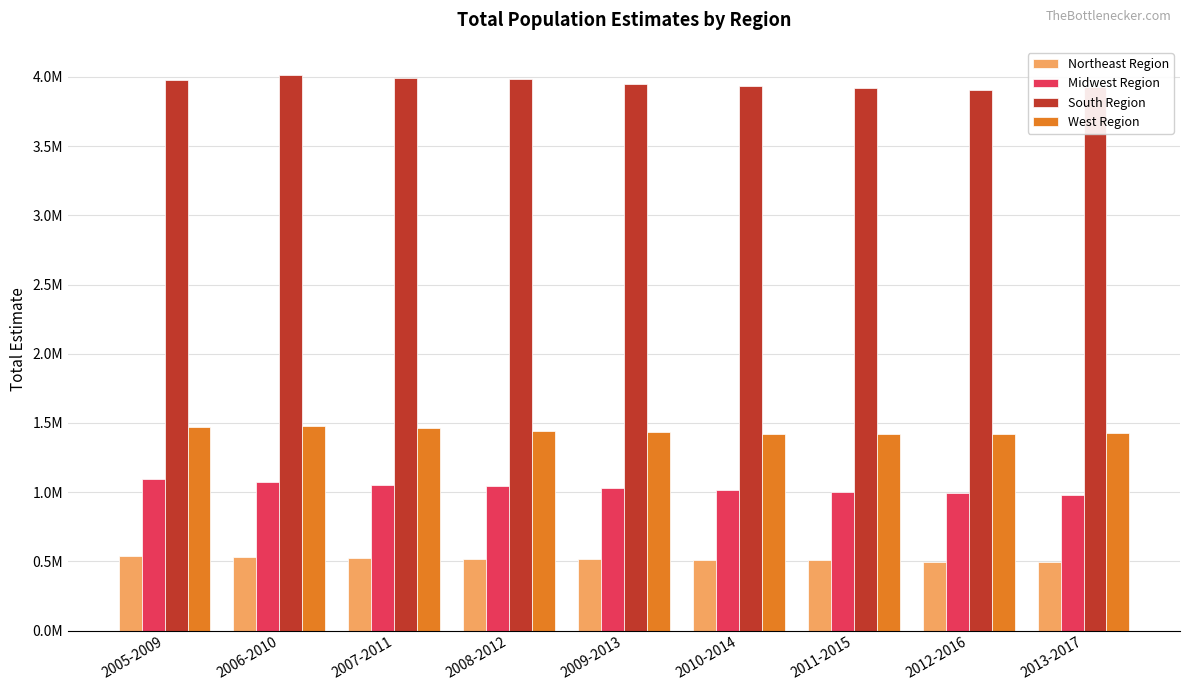

Reading left to right, list all the values displayed in this chart.

Northeast Region: 539397	532050	526883	519687	514920	512766	508337	498829	497261
Midwest Region: 1097951	1074666	1055254	1042878	1030122	1017283	1003886	990699	983232
South Region: 3977270	4015788	3994737	3981506	3950985	3934535	3918071	3907644	3926312
West Region: 1469733	1479574	1461003	1444752	1432323	1422272	1421738	1417480	1425229